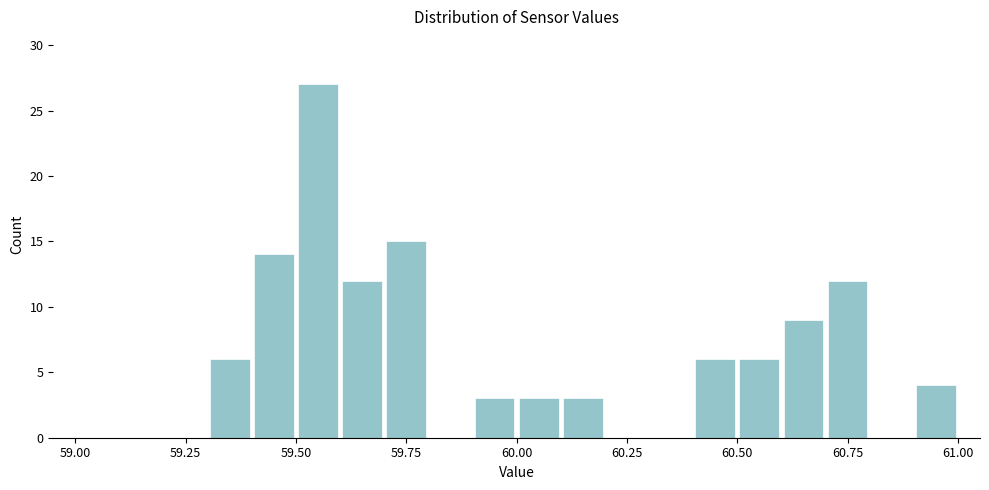

Around what value on the x-axis is the tallest bar? Give the approximate position of its centre, as read against the axis.

59.55